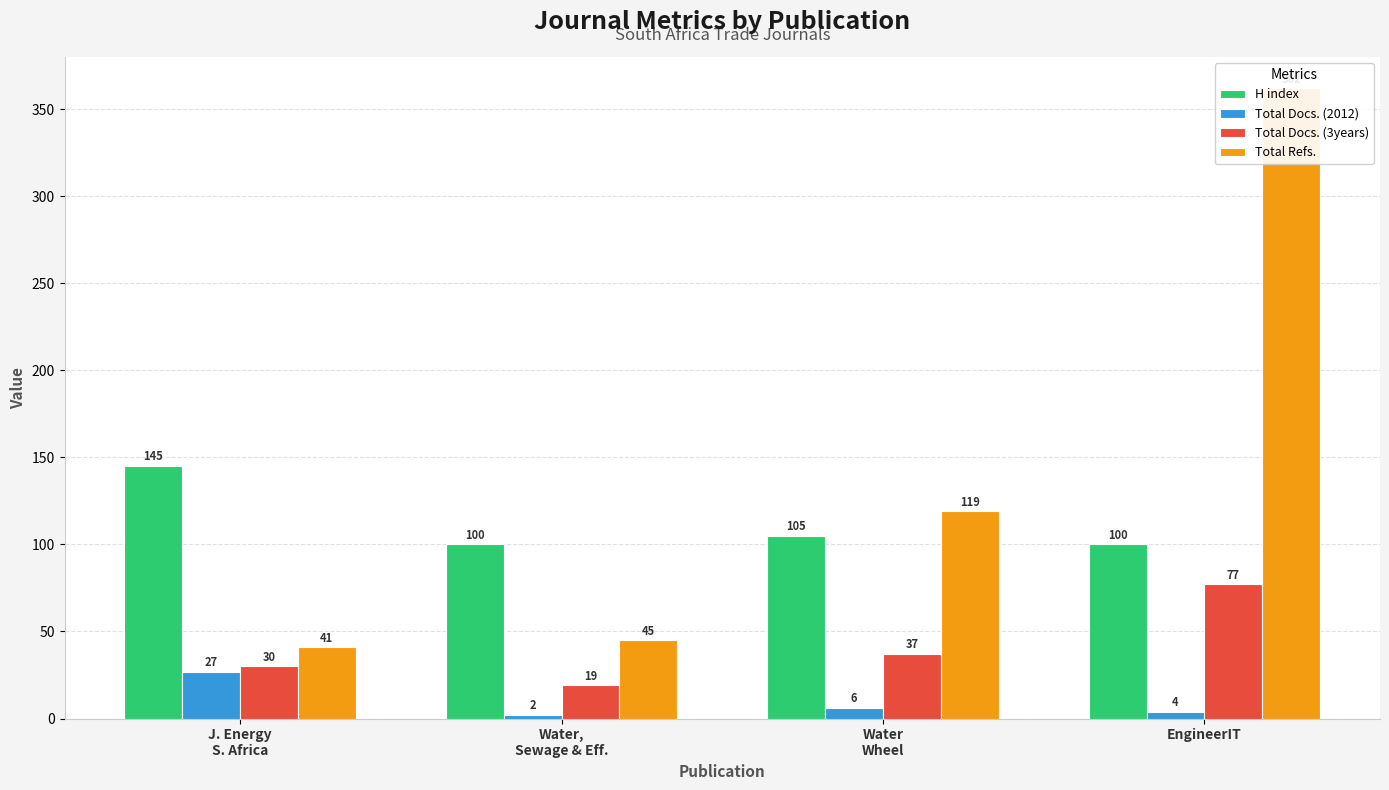

Which series changed the most between Water,
Sewage & Eff. and Water
Wheel?

Total Refs.